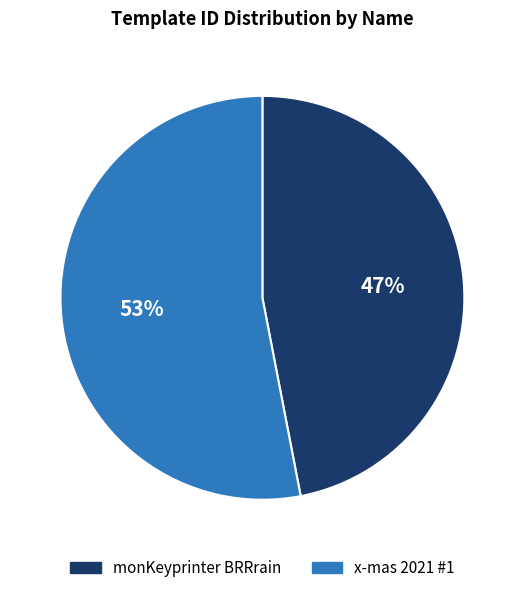

Approximately how many times larger is the value at monKeyprinter BRRrain compared to x-mas 2021 #1?

0.9